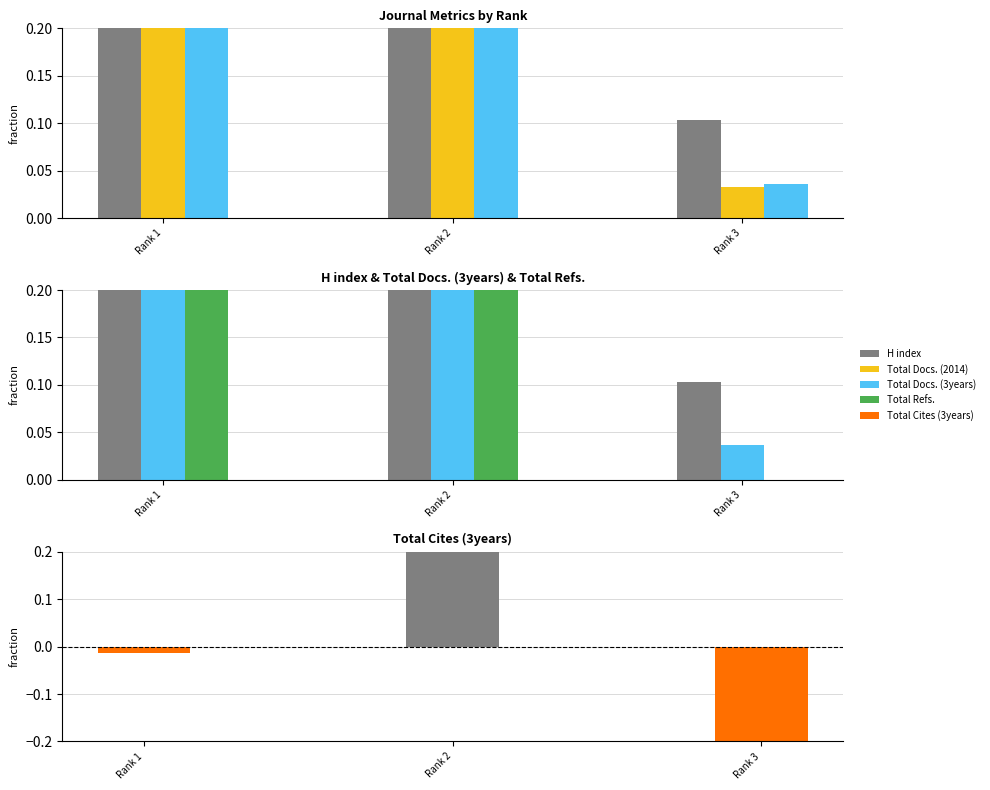

How many data points in Total Cites (3years) are less than 0?

2